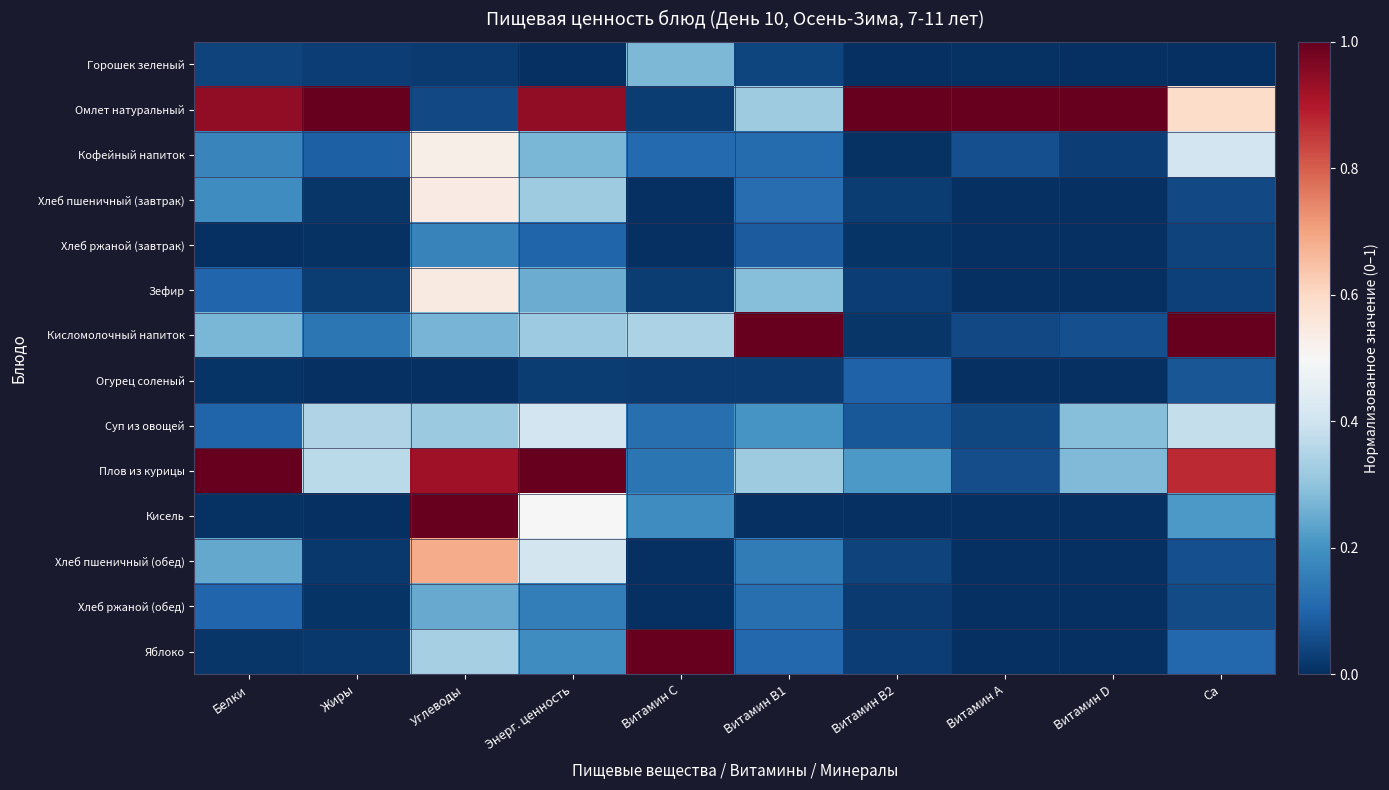

Which series has the largest total across all categories?

Омлет натуральный